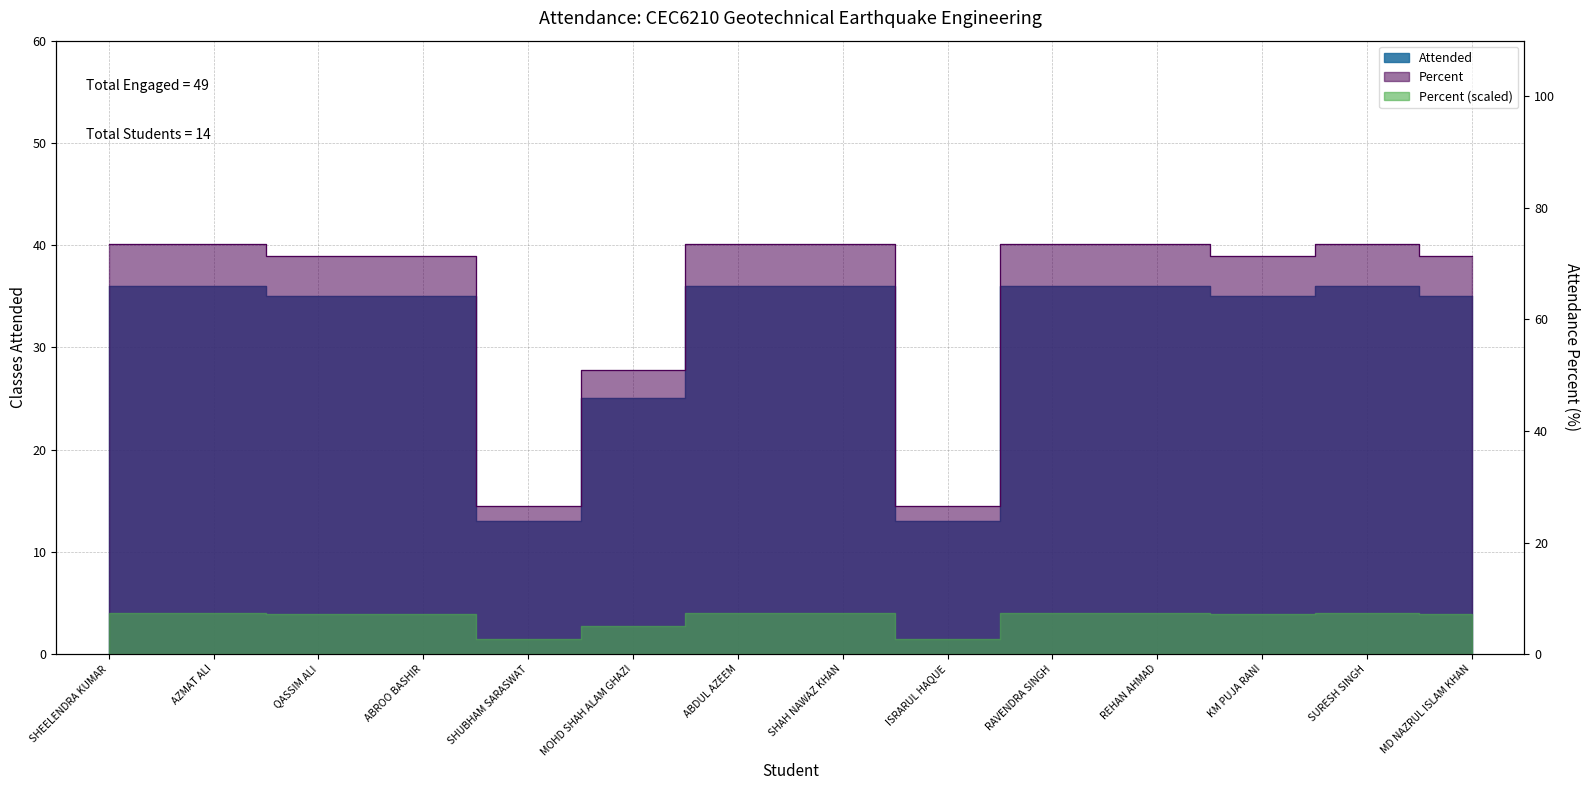

In Attended, how many points are lower than both neighbors (excluding endpoints)?

3